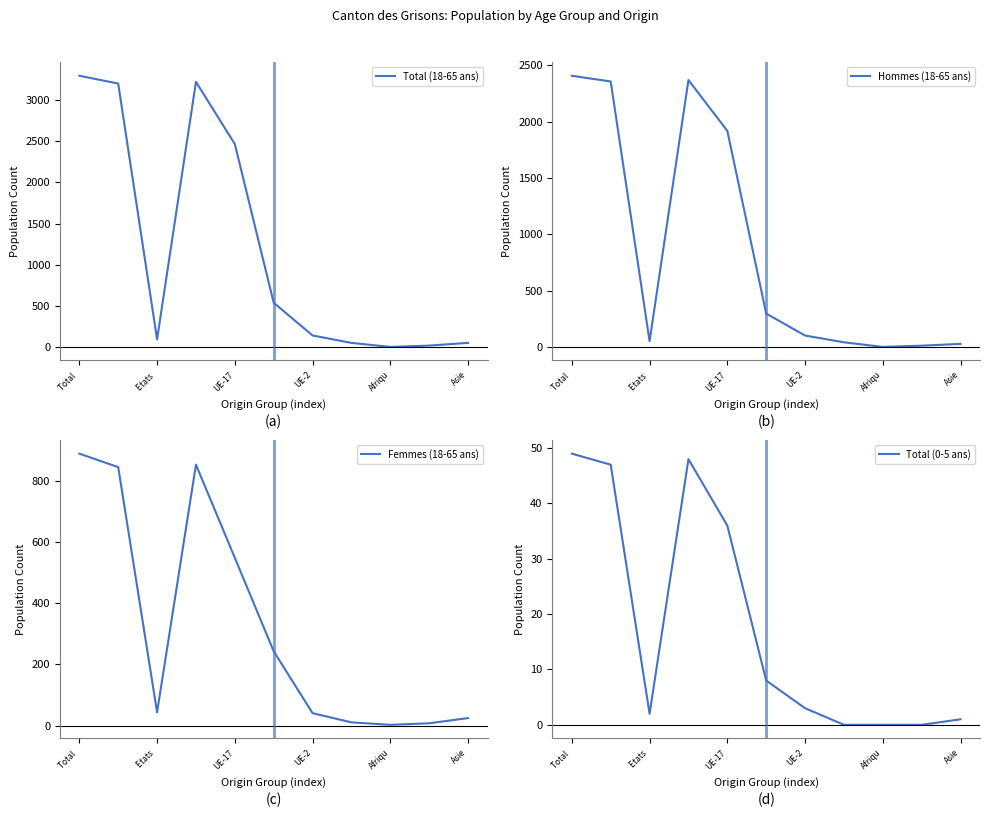

The value of Total (18-65 ans) at Etats  is 95. True or false?

True